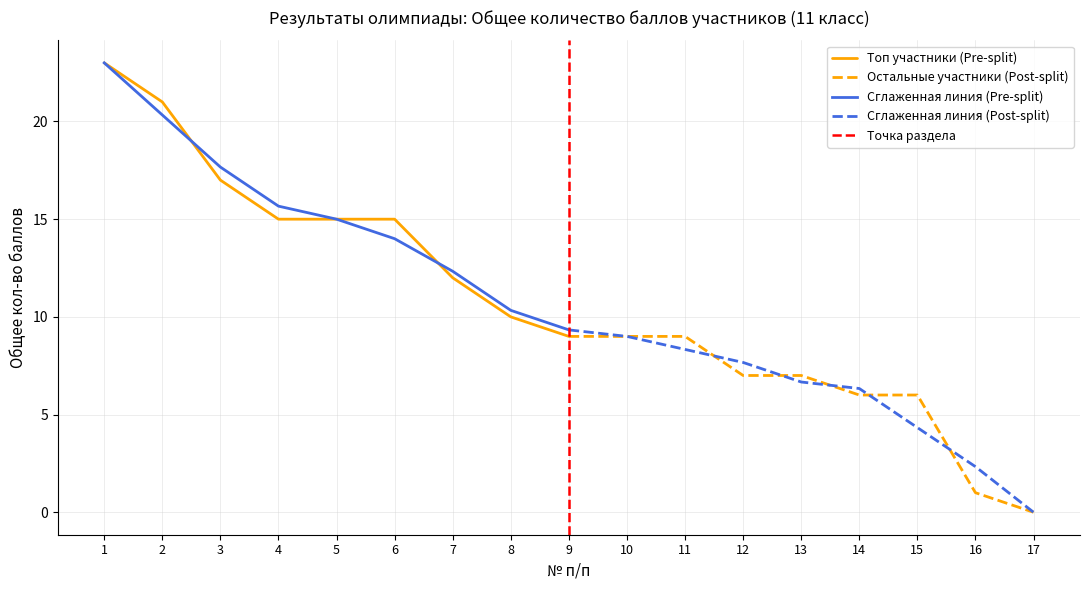

How many positive values are there?

16